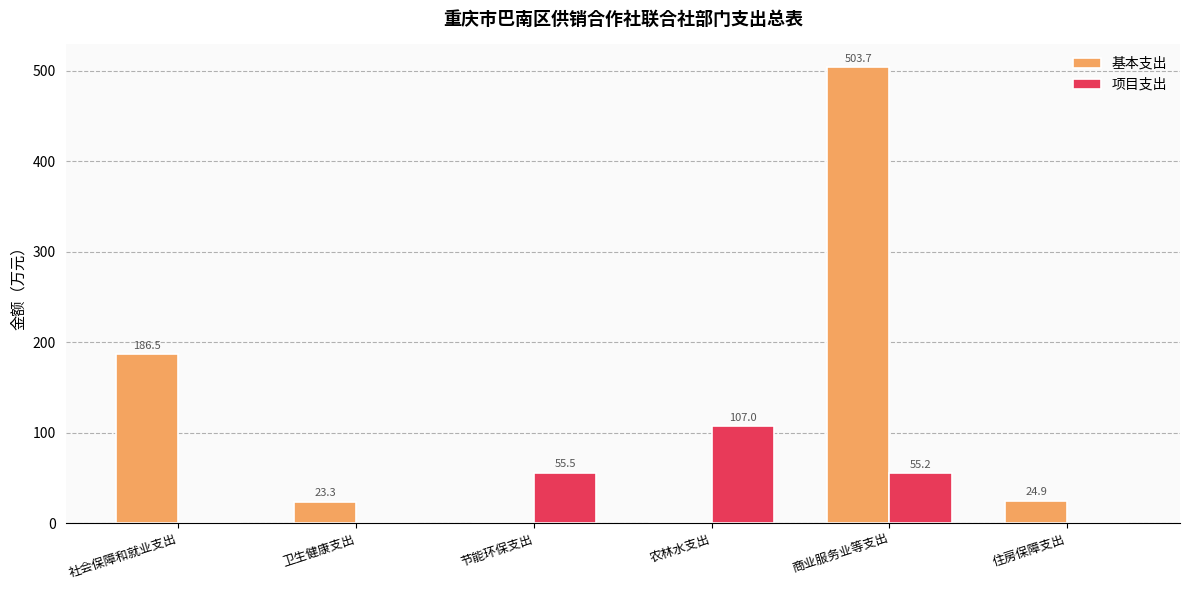

Reading left to right, transcribe all the data shown in this chart.

基本支出: 186.5	23.3	0.0	0.0	503.7	24.9
项目支出: 0.0	0.0	55.5	107.0	55.2	0.0